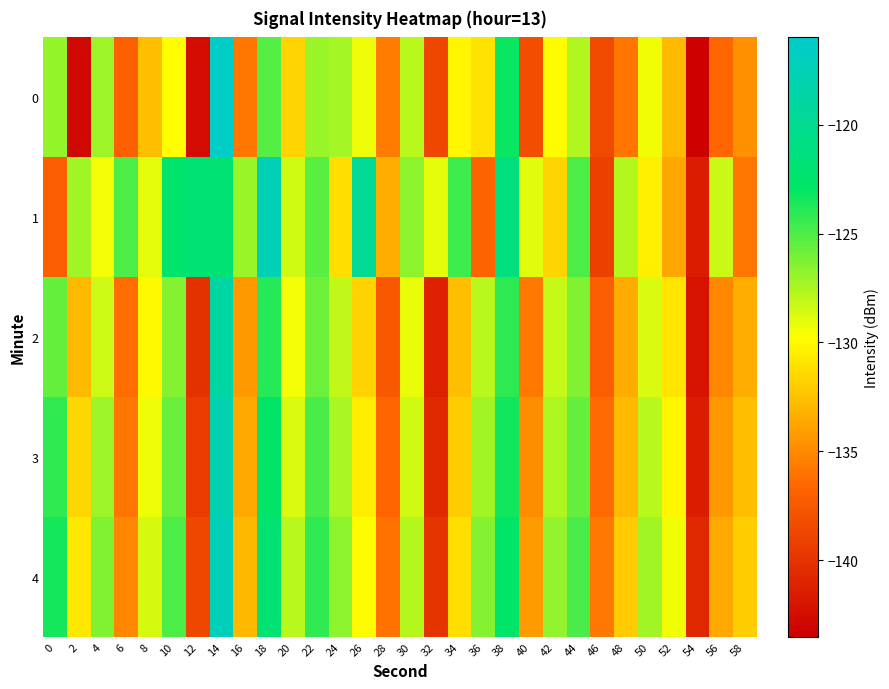

Which series changed the most between 8 and 26?

1